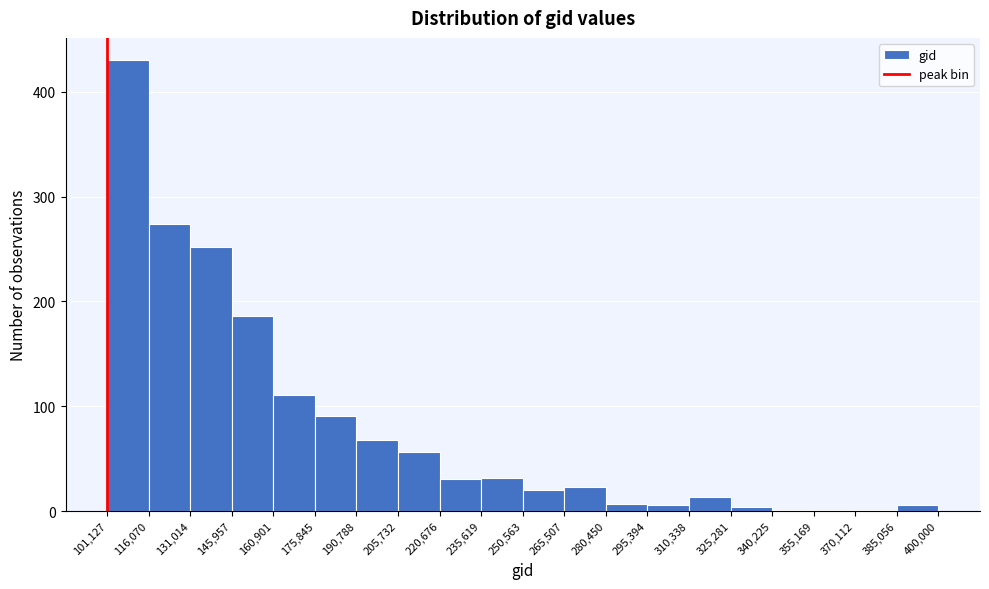

Over which range of the x-axis is the bar tallest?

101,127 to 116,070